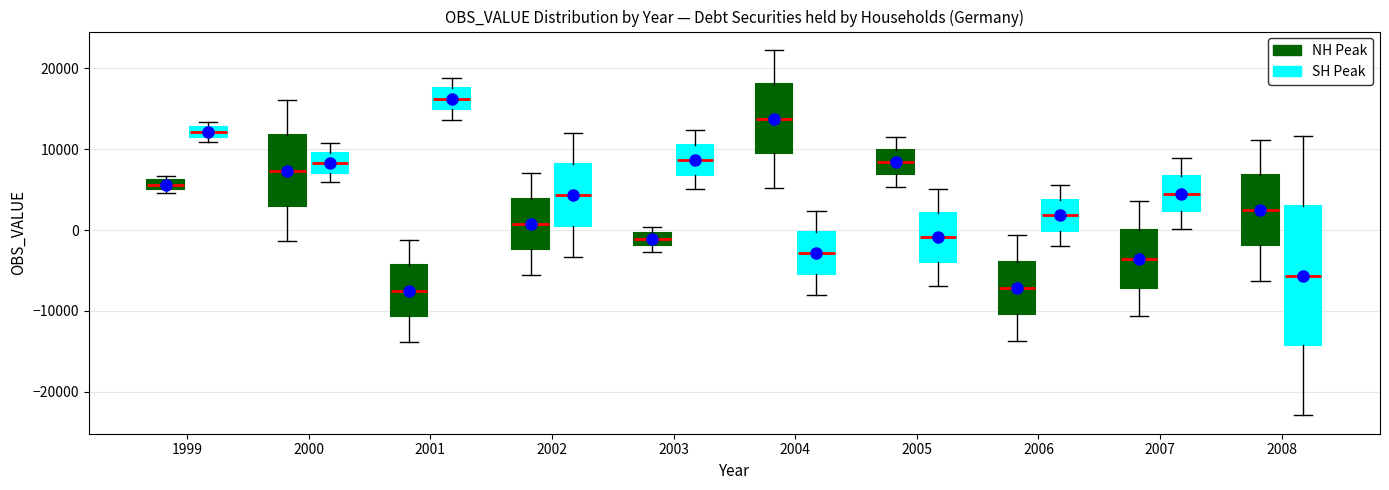

Which box is the tallest, from its lower edge to its upper edge?

2008 (SH Peak)